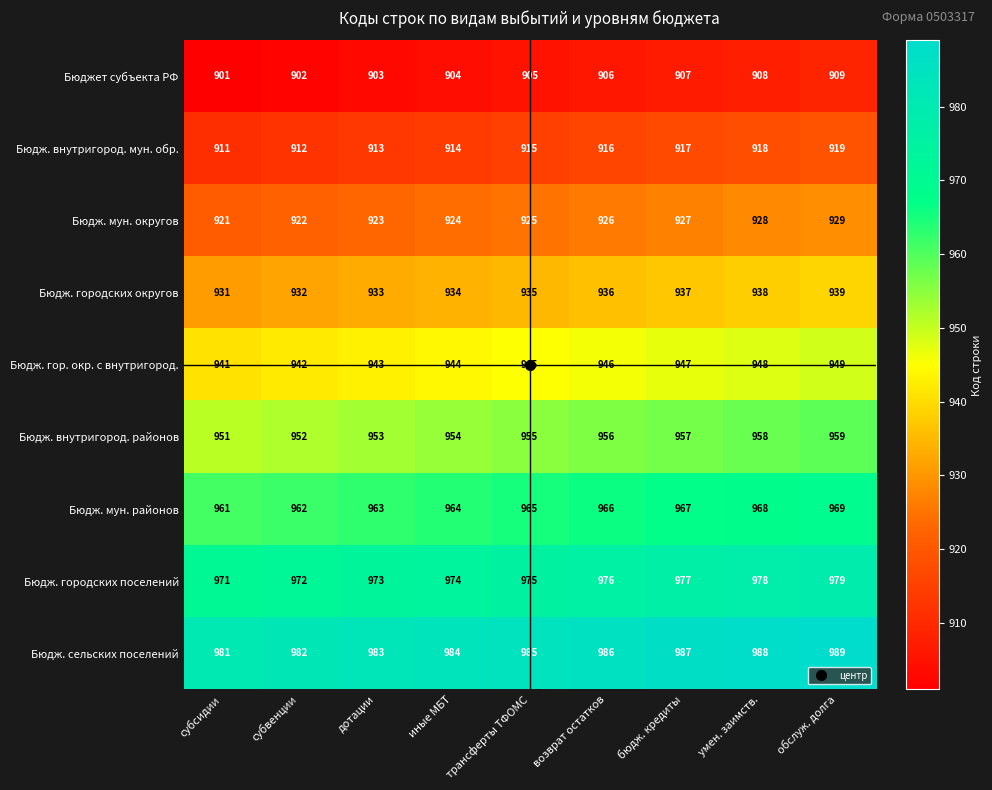

At which category is the sum across all series the highest?

обслуж. долга